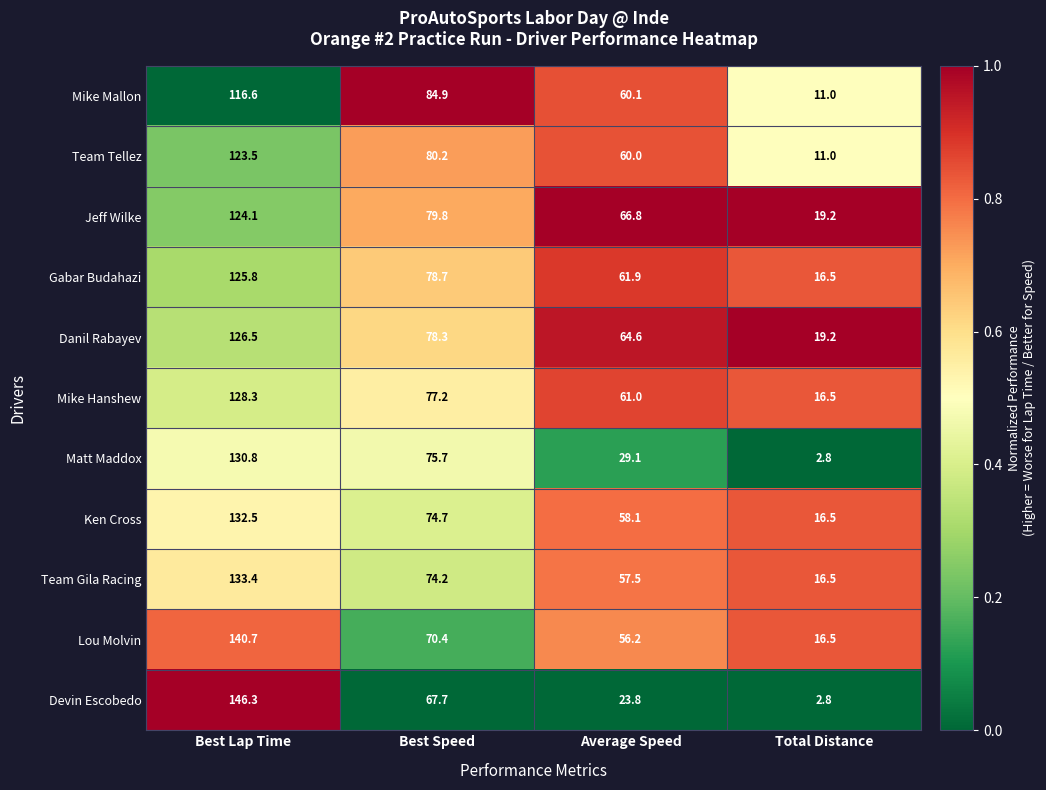

At which category is the sum across all series the highest?

Best Lap Time